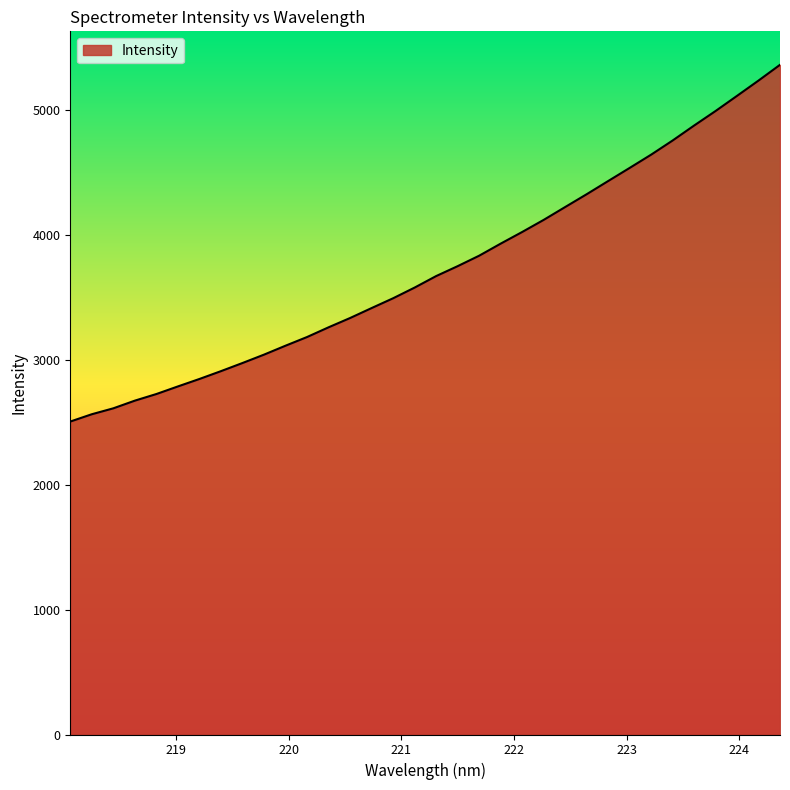

How many values are below 3671?

17